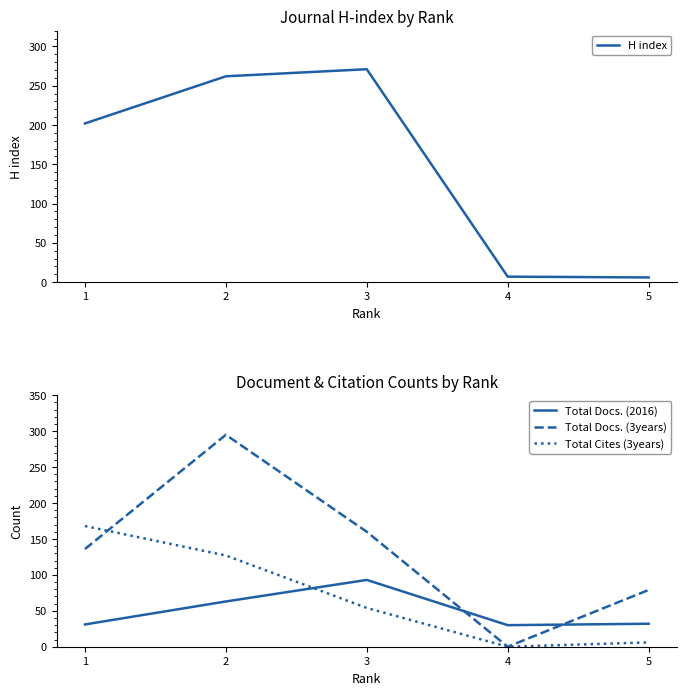

What is the greatest value displayed?

295